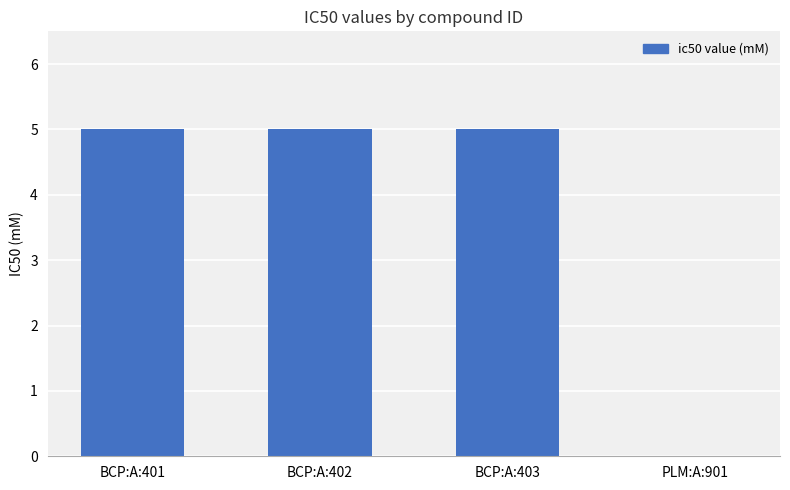

Reading right to left, what are all the values shown in this chart?

PLM:A:901=0	BCP:A:403=5	BCP:A:402=5	BCP:A:401=5